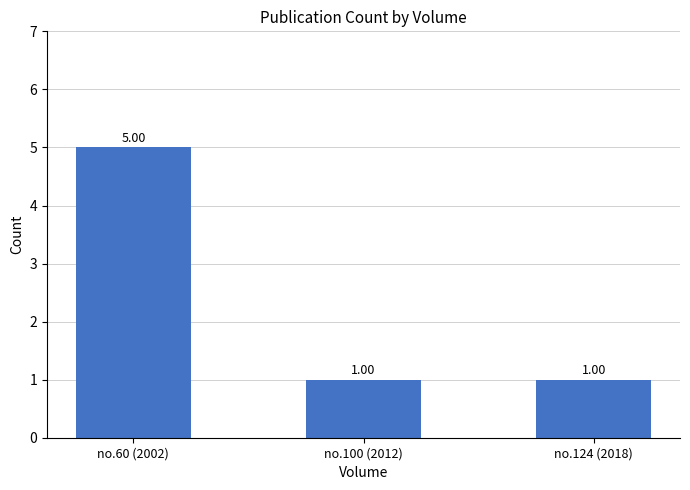

Which has a higher value, no.100 (2012) or no.60 (2002)?

no.60 (2002)